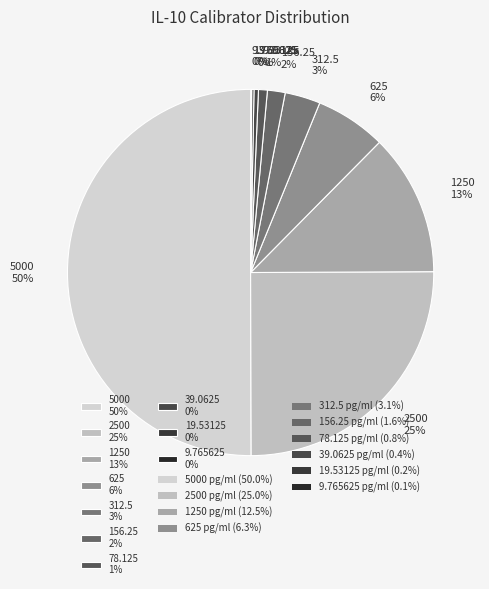

Between 156.25 2% and 39.0625 0%, which is larger?

156.25 2%